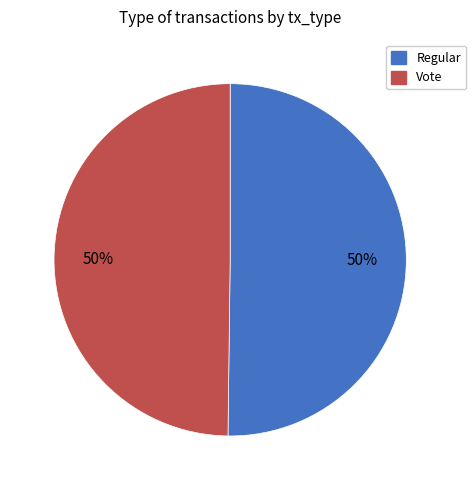

To the nearest percent, what is the combined percentage of Vote and Regular?

100%